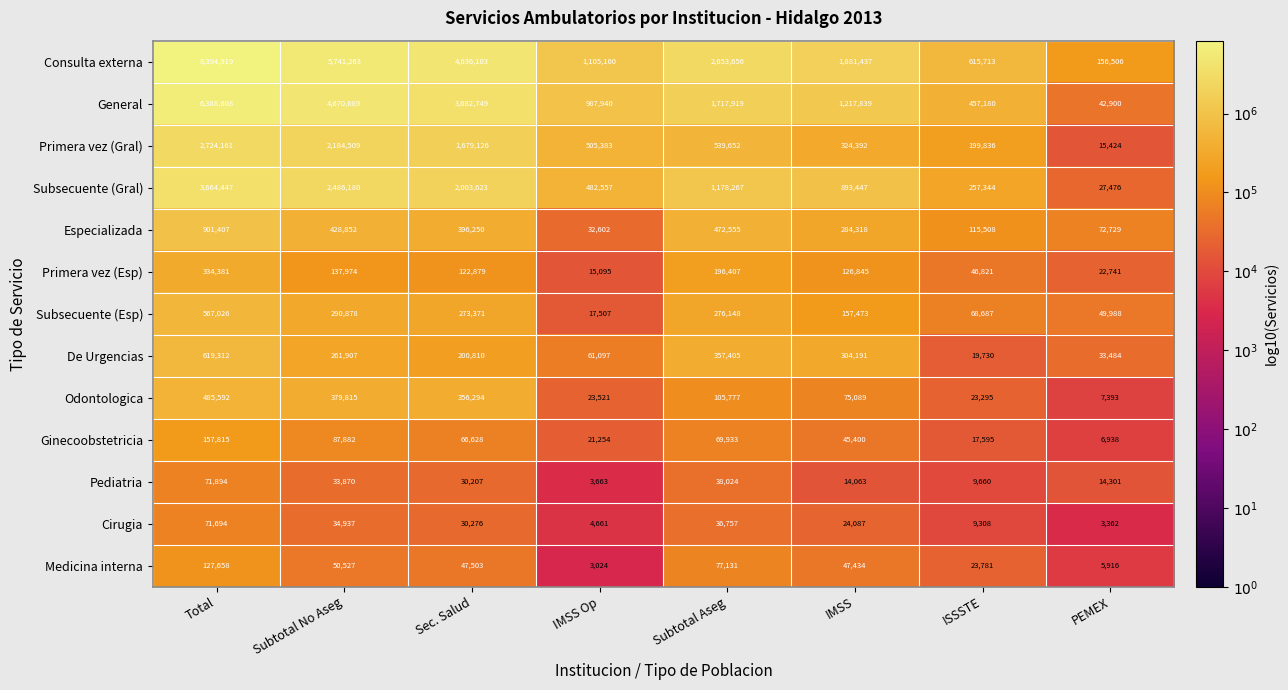

What is the total value across all series at Subtotal Aseg?

7719631